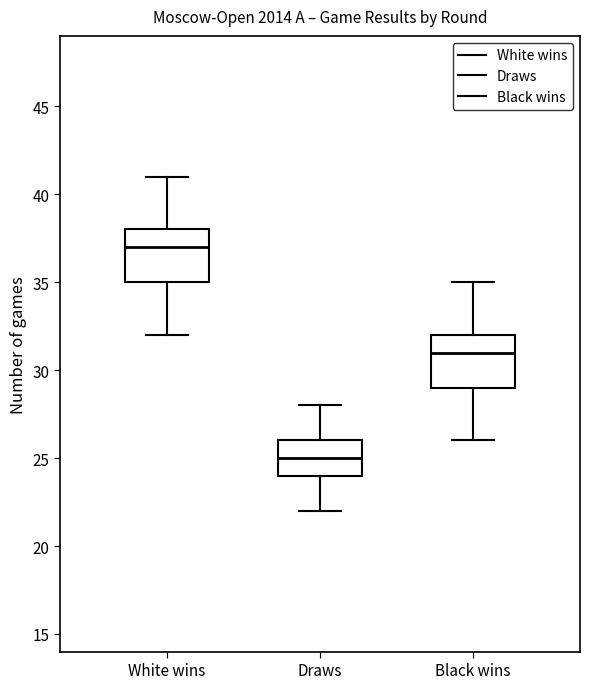

Which box has the lowest median line?

Draws